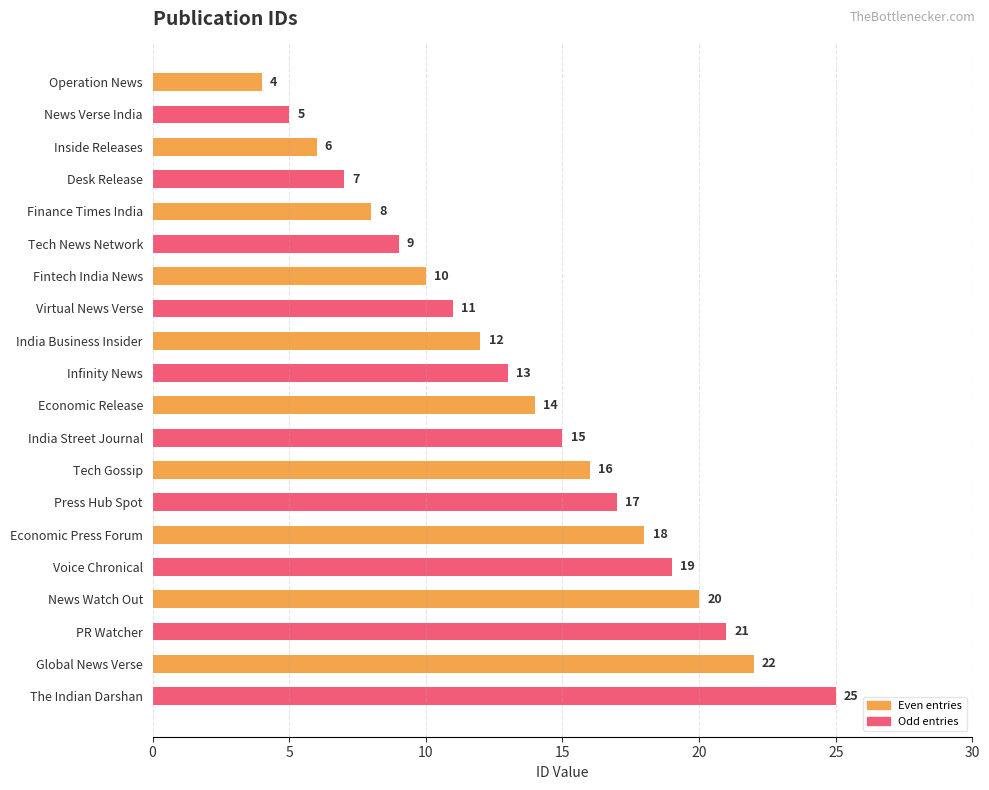

Rank the categories by value from lowest to highest.

Operation News, News Verse India, Inside Releases, Desk Release, Finance Times India, Tech News Network, Fintech India News, Virtual News Verse, India Business Insider, Infinity News, Economic Release, India Street Journal, Tech Gossip, Press Hub Spot, Economic Press Forum, Voice Chronical, News Watch Out, PR Watcher, Global News Verse, The Indian Darshan